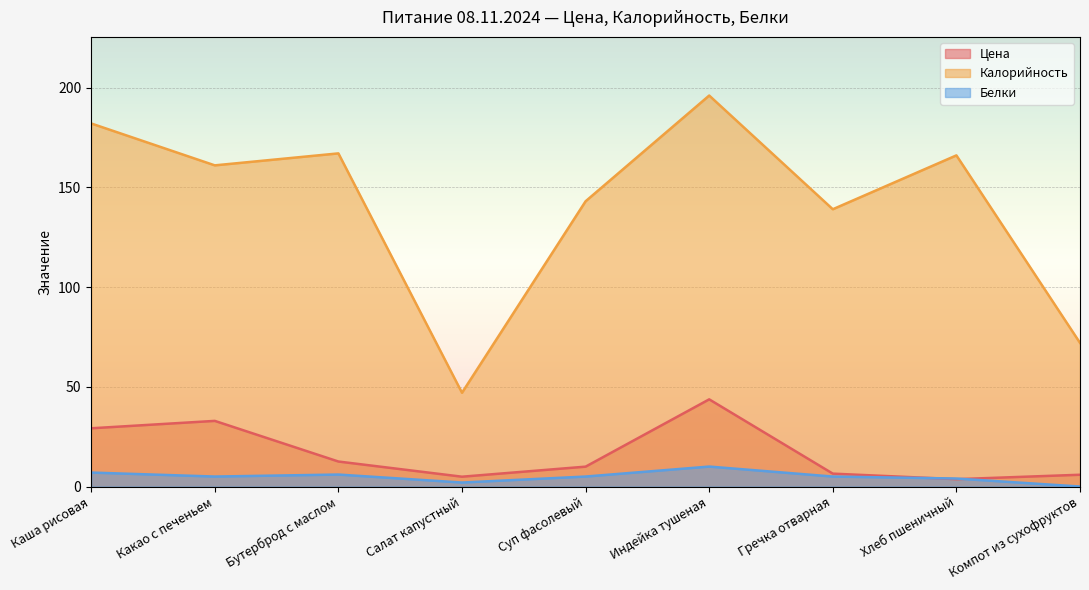

In Цена, how many points are lower than both neighbors (excluding endpoints)?

2